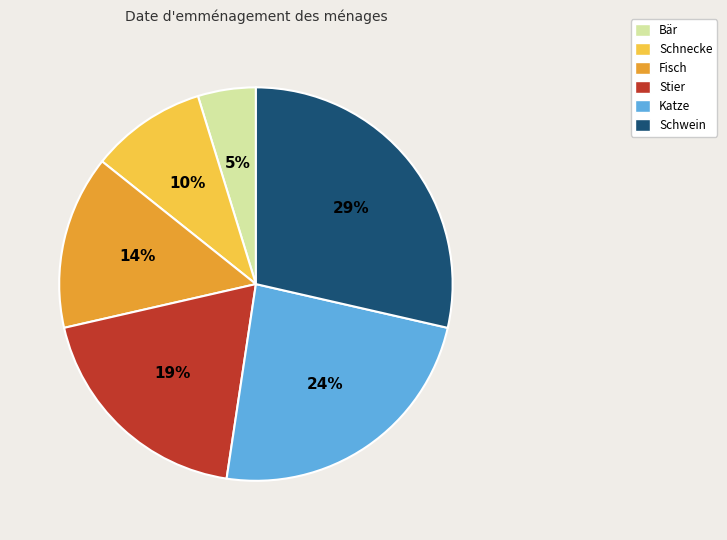

To the nearest percent, what portion does Schnecke represent?

10%